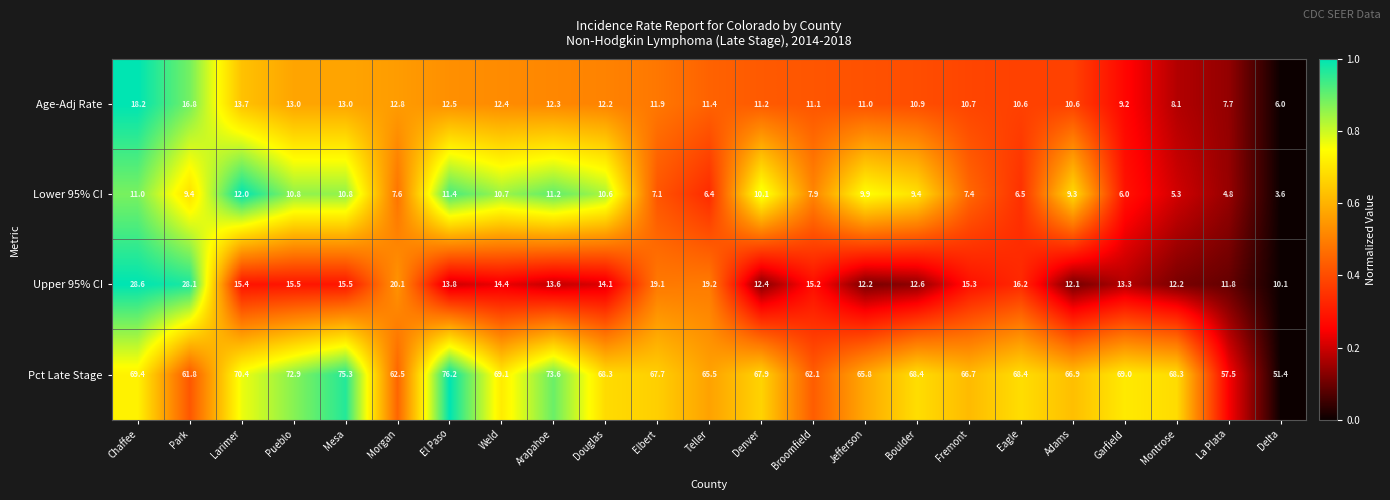

What is the average value of the Age-Adj Rate series?

11.6